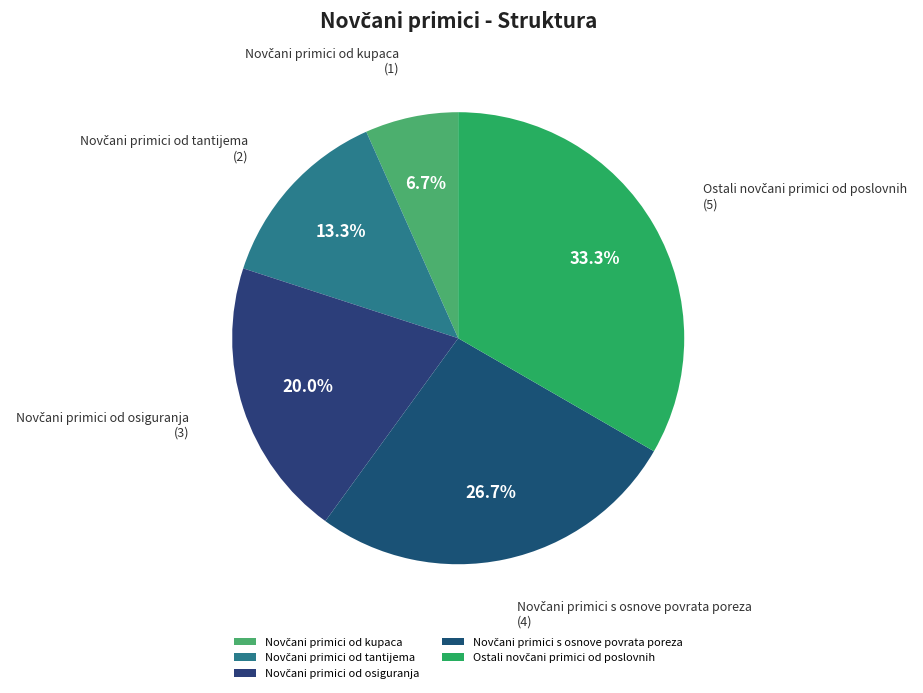

Is there any slice that represents more than half of the pie?

No